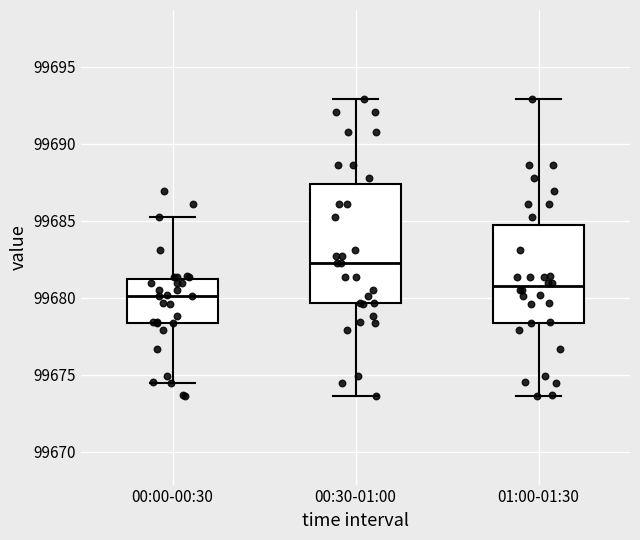

Which box has the lowest median line?

00:00-00:30